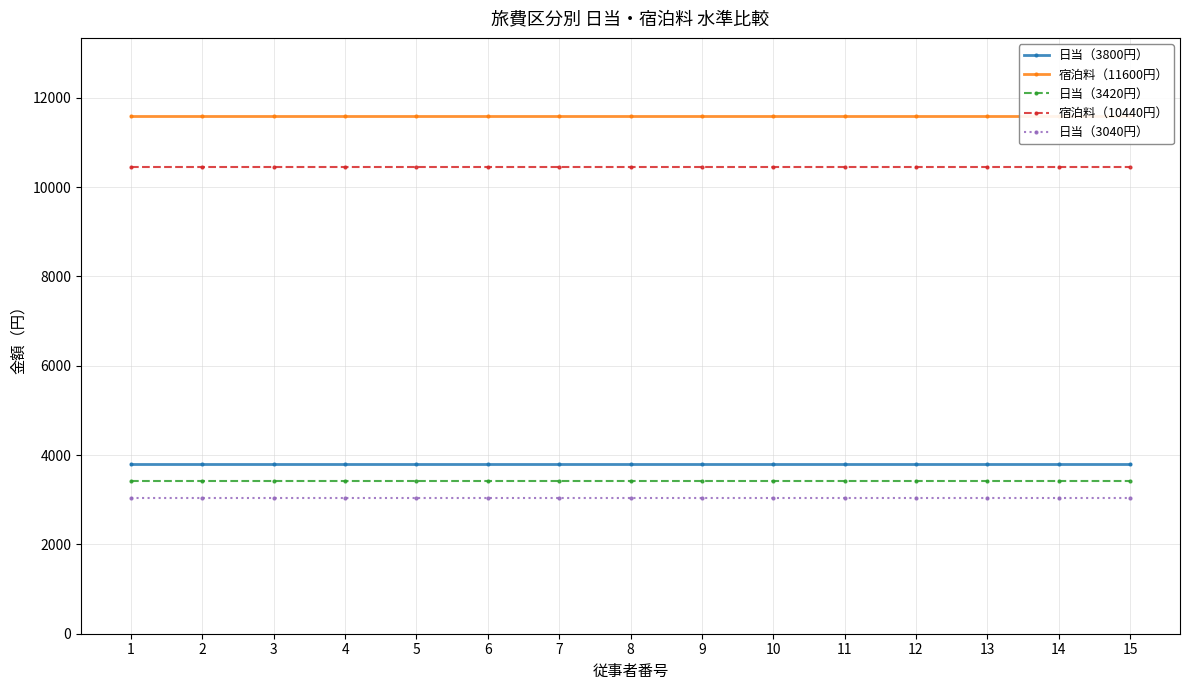

At which label is 宿泊料（11600円） closest to 11600?

1